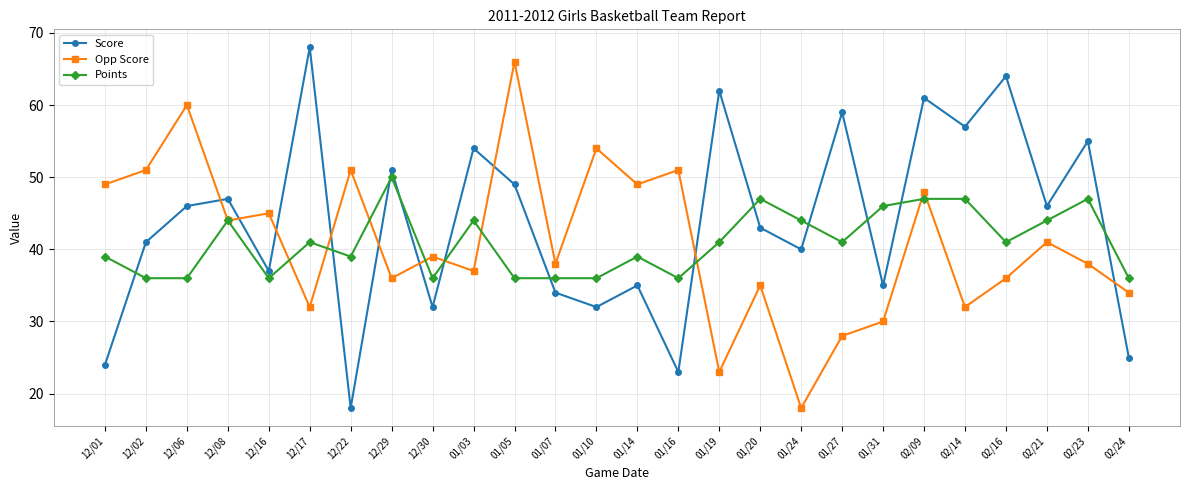

The Points series shows 79 at 01/31. True or false?

False